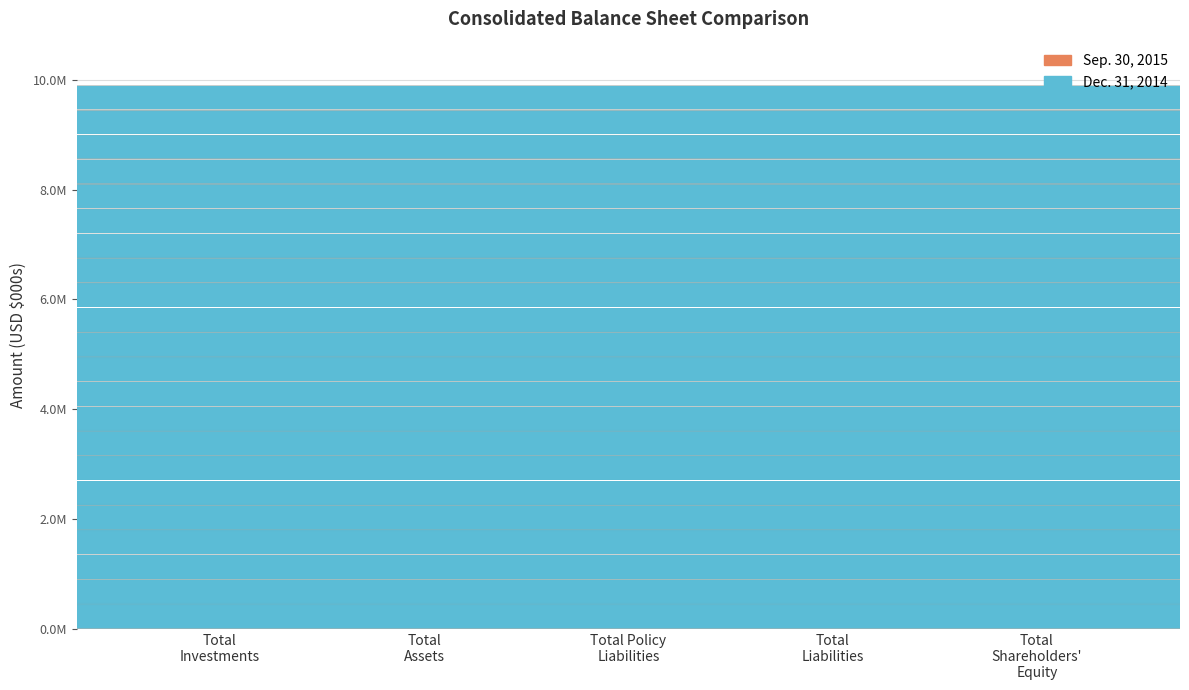

How many groups of bars are there?

5